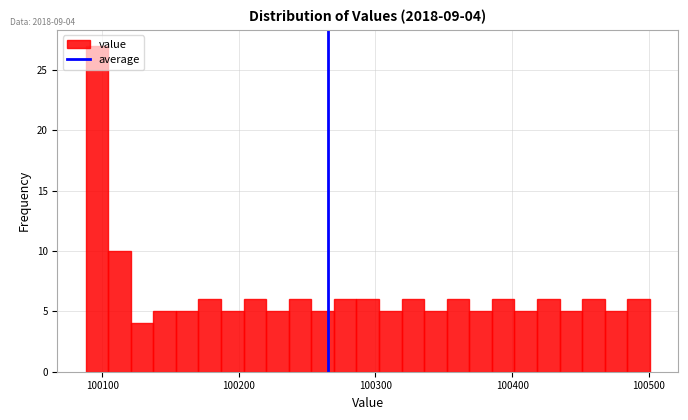

Around what value on the x-axis is the tallest bar? Give the approximate position of its centre, as read against the axis.

100100